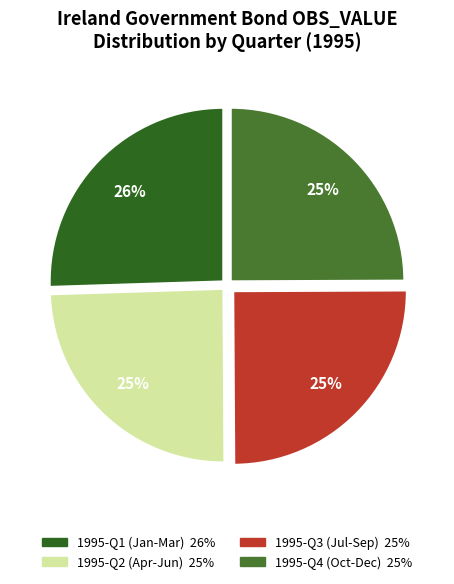

Count the number of slices in the pie.

4